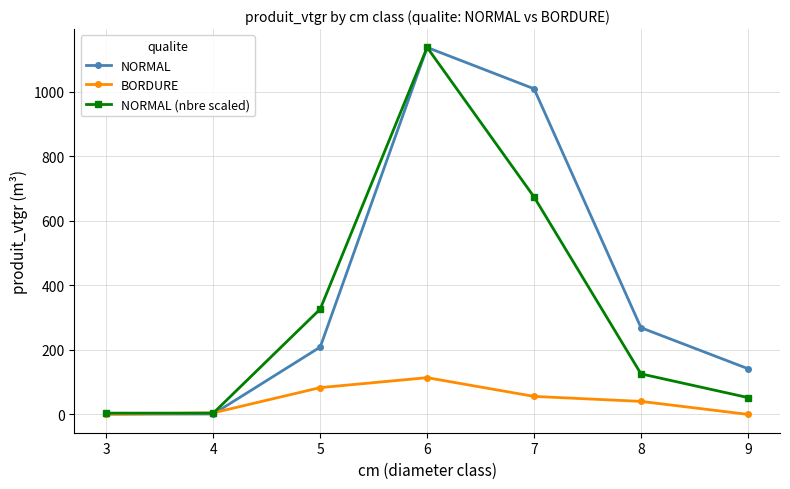

What is the value of the NORMAL (nbre scaled) point at the 3rd from the left?

326.5